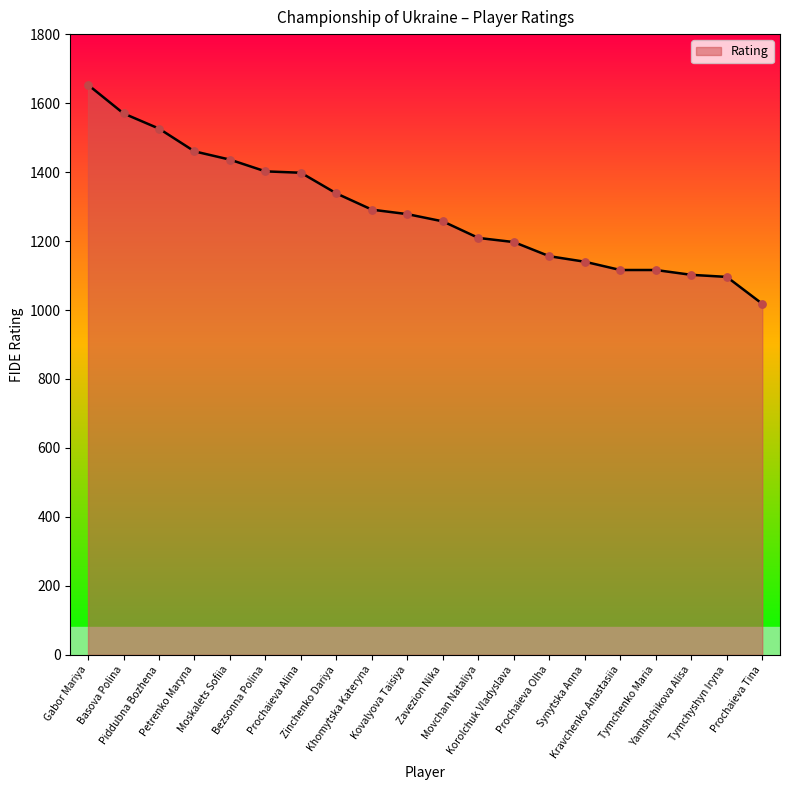

What is the change in value from Prochaieva Olha to Prochaieva Tina?

-138